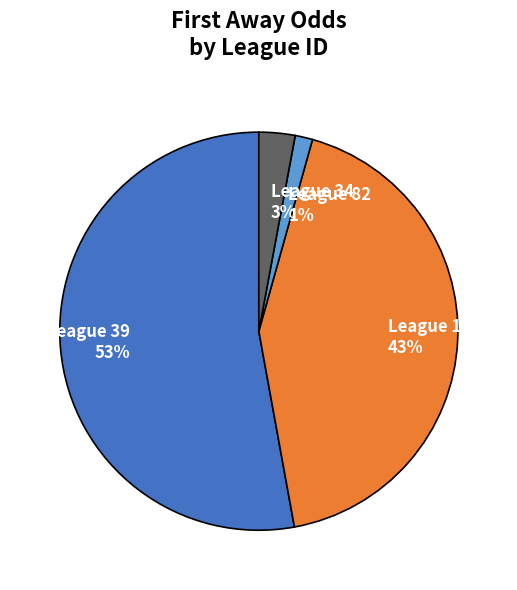

To the nearest percent, what is the combined percentage of League 39 and League 34?

56%